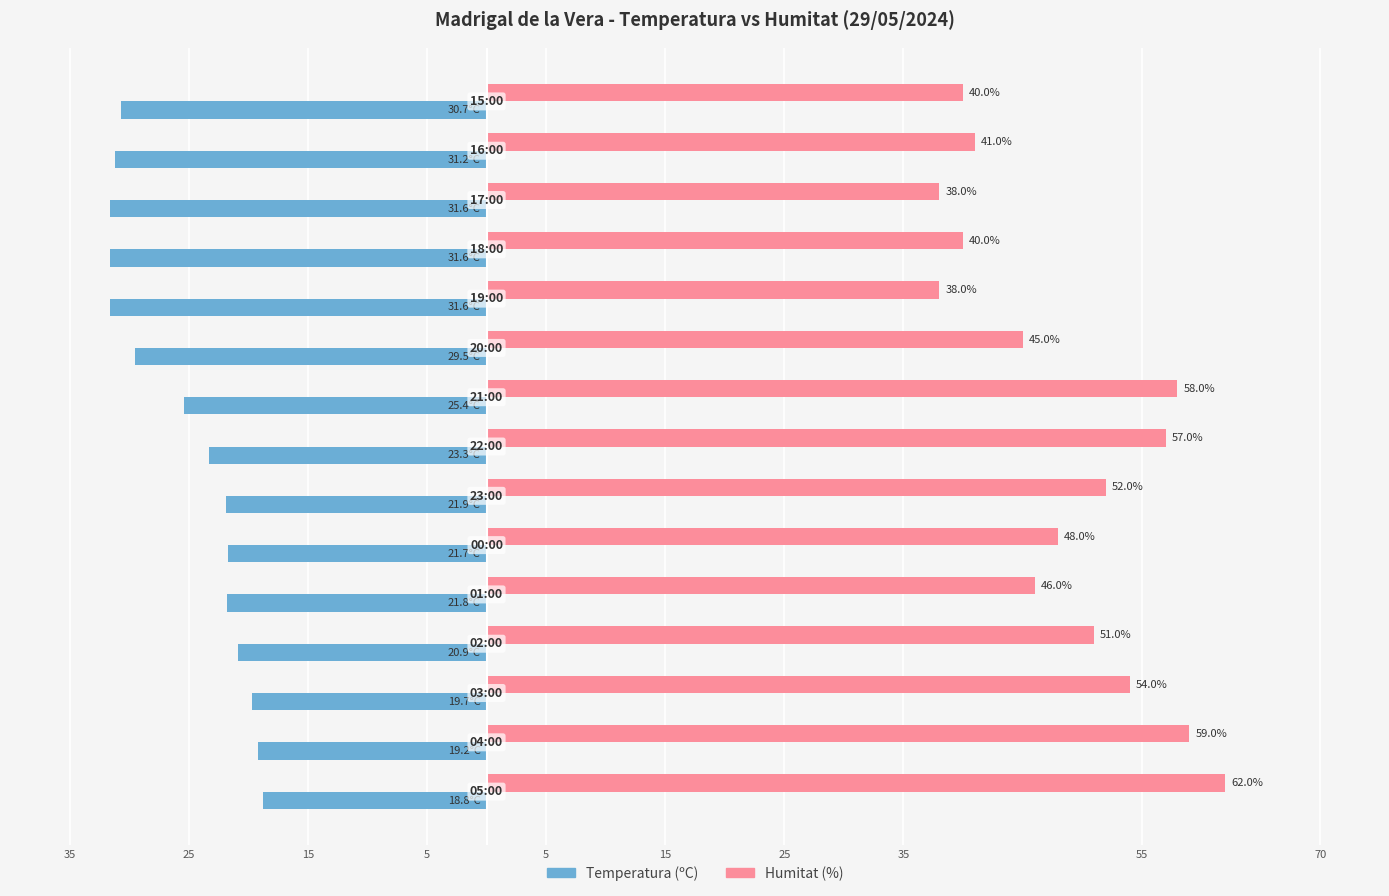

At how many categories does at least one series exceed 24?

15